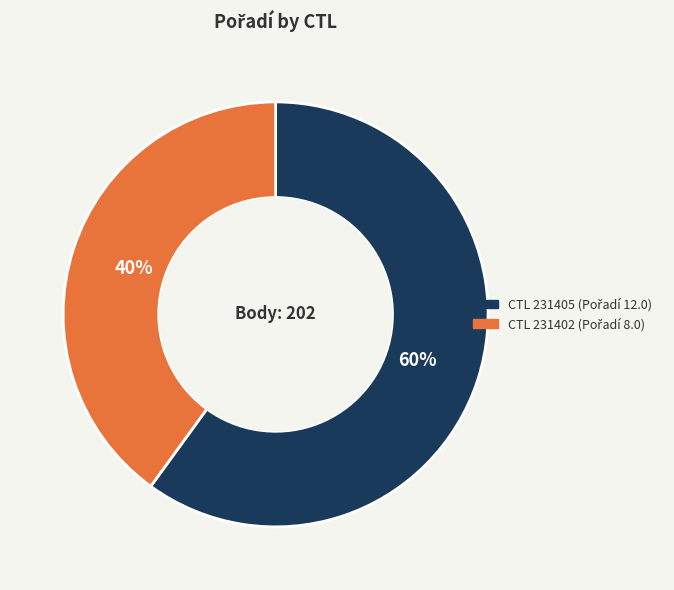

Is there a majority slice in this chart?

Yes